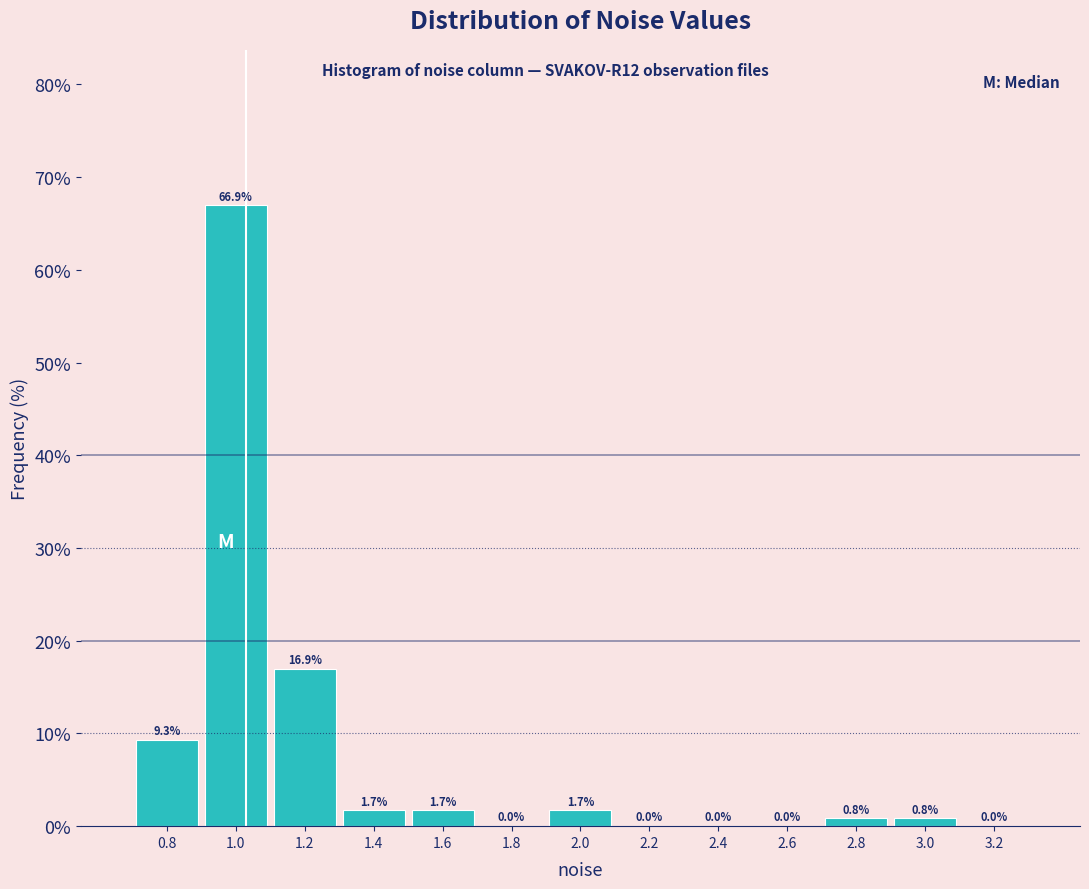

Reading left to right, transcribe this chart: for each bar, give the range it covers on the x-axis and its height.

0.7 to 0.9: 9.3
0.9 to 1.1: 66.9
1.1 to 1.3: 16.9
1.3 to 1.5: 1.7
1.5 to 1.7: 1.7
1.7 to 1.9: 0.0
1.9 to 2.1: 1.7
2.1 to 2.3: 0.0
2.3 to 2.5: 0.0
2.5 to 2.7: 0.0
2.7 to 2.9: 0.8
2.9 to 3.1: 0.8
3.1 to 3.3: 0.0